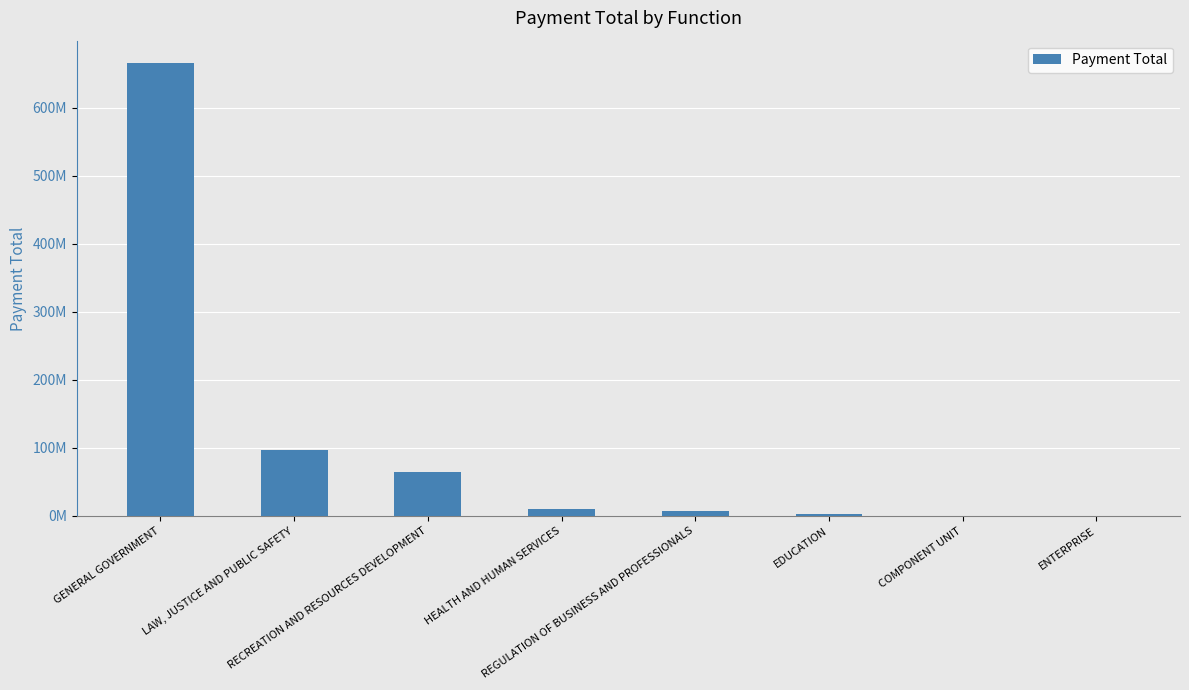

Are the bars horizontal?

No